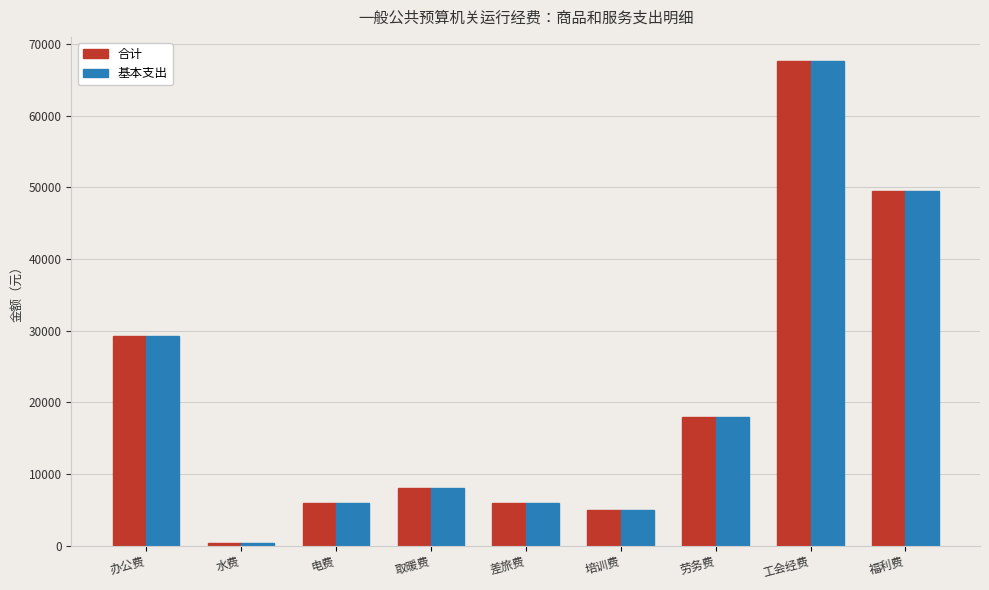

How many series are shown in this chart?

2